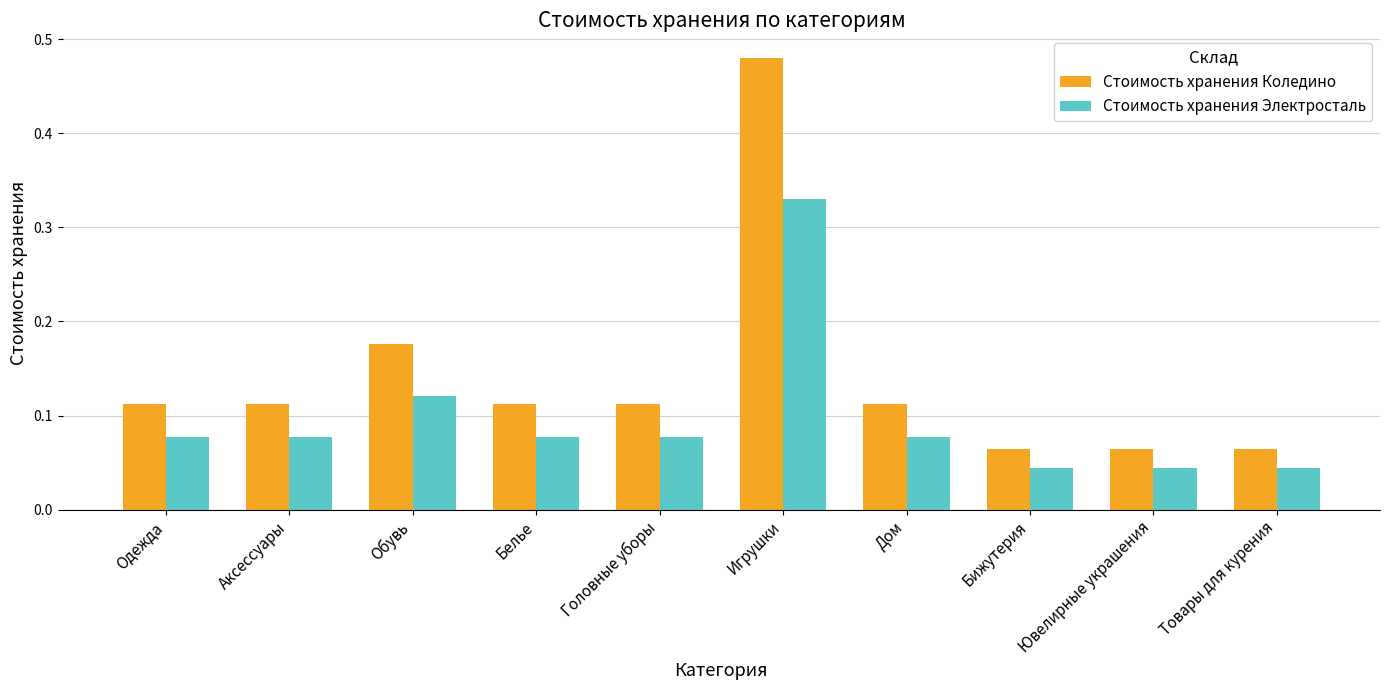

Which series changed the most between Головные уборы and Ювелирные украшения?

Стоимость хранения Колединo